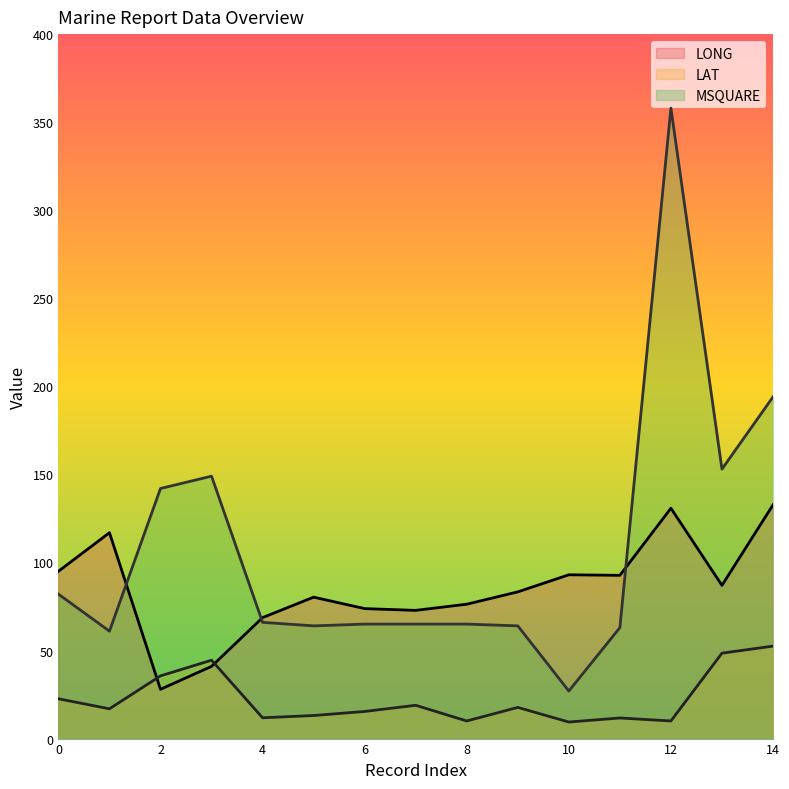

At which category does the chart reach its peak across all series?

12